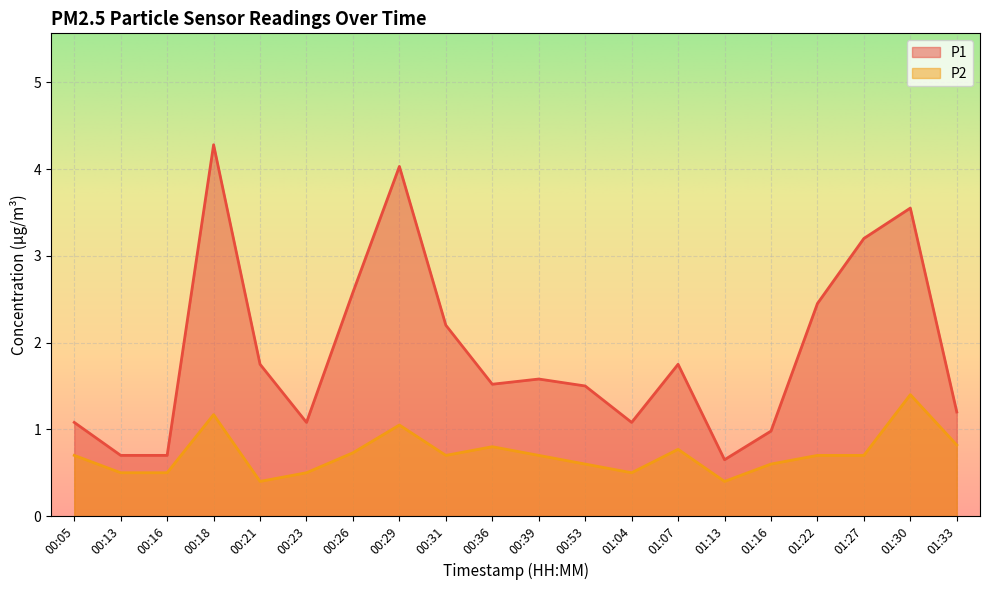

What is the difference between the P2 values at 00:23 and 00:26?

0.2